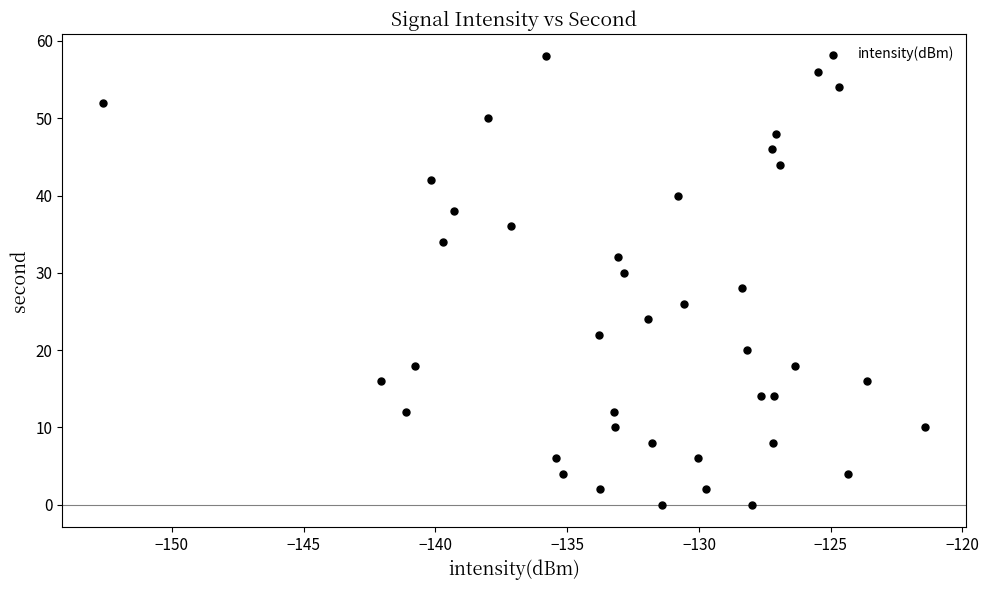

What is the range of Y values (max minus min)?

58